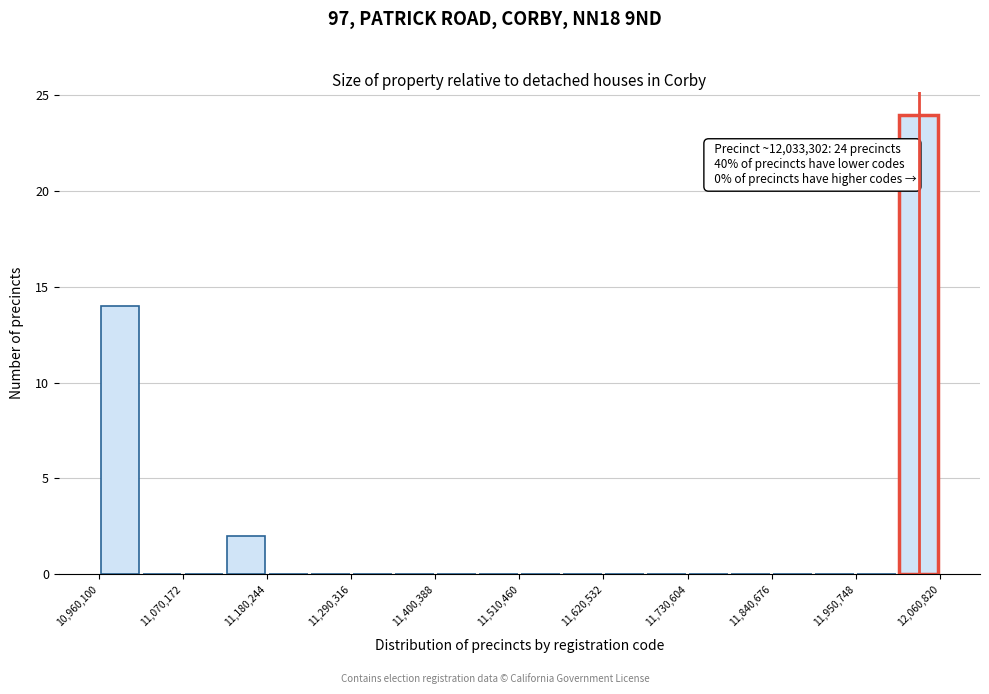

Around what value on the x-axis is the tallest bar? Give the approximate position of its centre, as read against the axis.

12040000